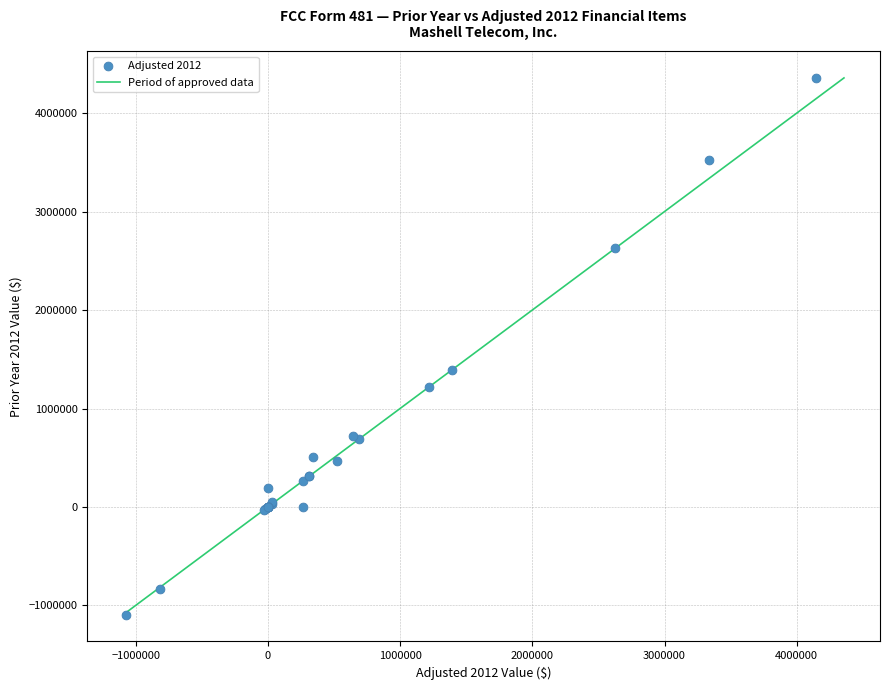

What Y value in the scatter plot is closest to 1631859?

1390067